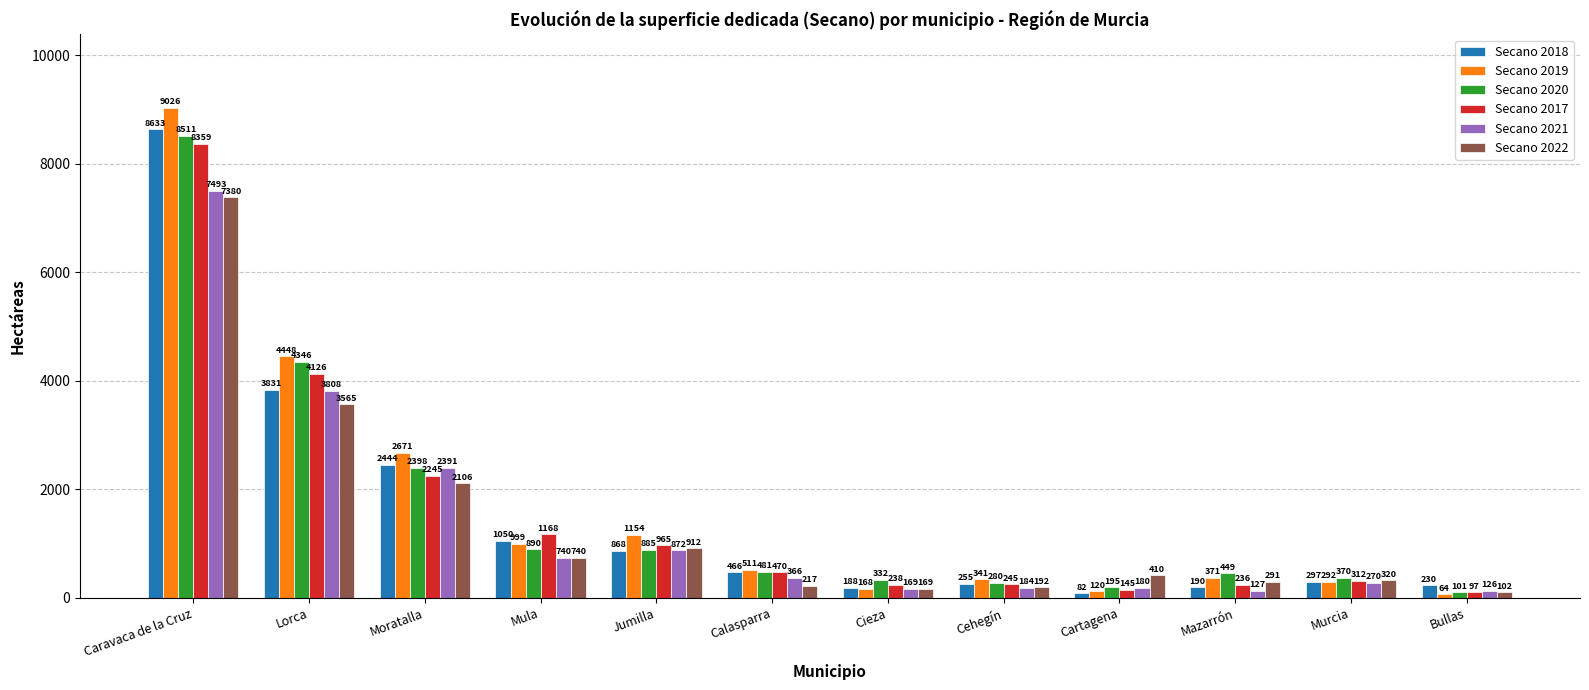

Reading right to left, list all the values displayed in this chart.

Secano 2018: 230	297	190	82	255	188	466	868	1050	2444	3831	8633
Secano 2019: 64	292	371	120	341	168	511	1154	999	2671	4448	9026
Secano 2020: 101	370	449	195	280	332	481	885	890	2398	4346	8511
Secano 2017: 97	312	236	145	245	238	470	965	1168	2245	4126	8359
Secano 2021: 126	270	127	180	184	169	366	872	740	2391	3808	7493
Secano 2022: 102	320	291	410	192	169	217	912	740	2106	3565	7380